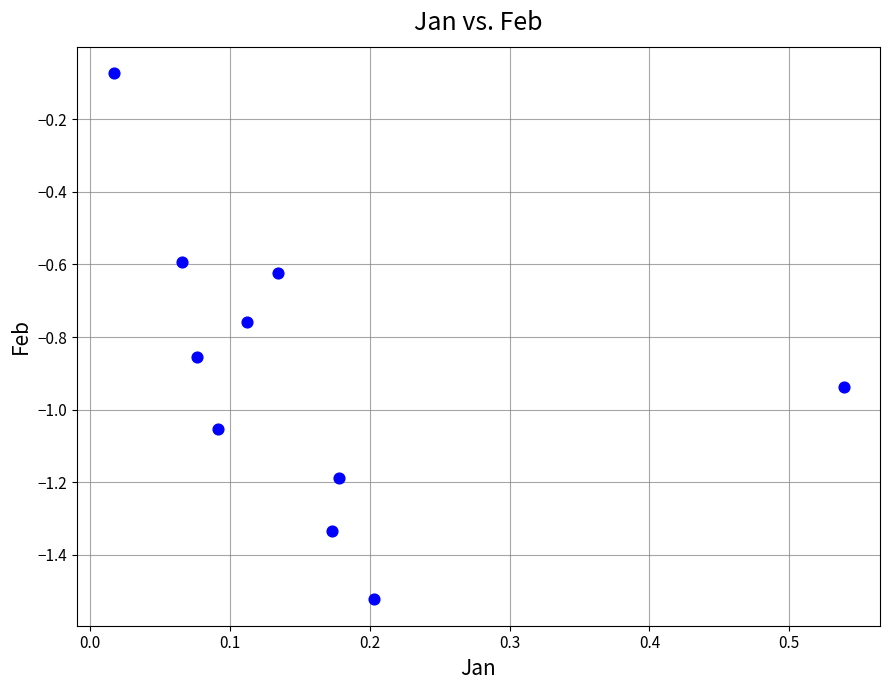

What is the range of Y values (max minus min)?

1.4